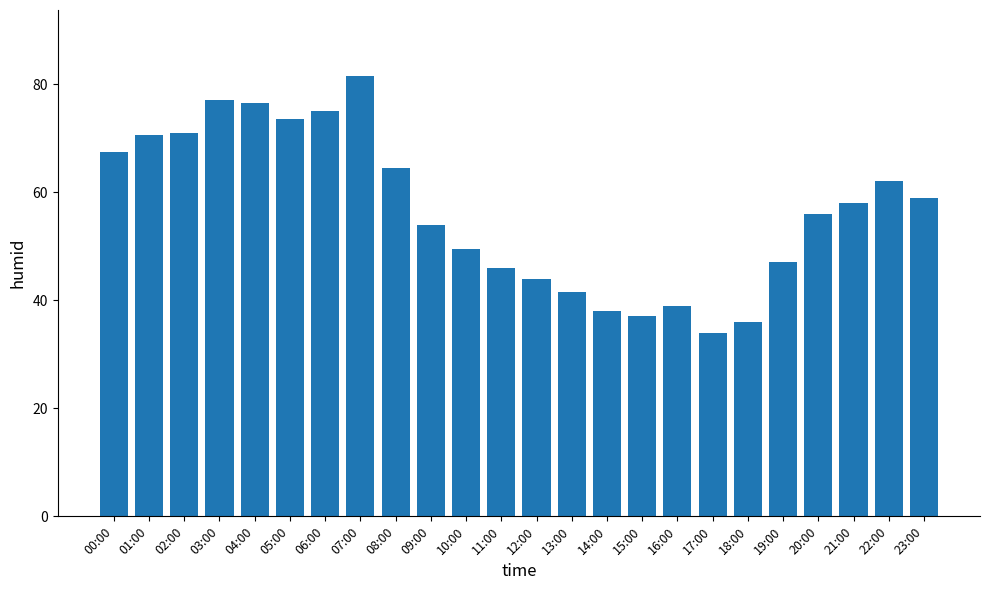

What is the ratio of the value at 08:00 to the value at 05:00?

0.9